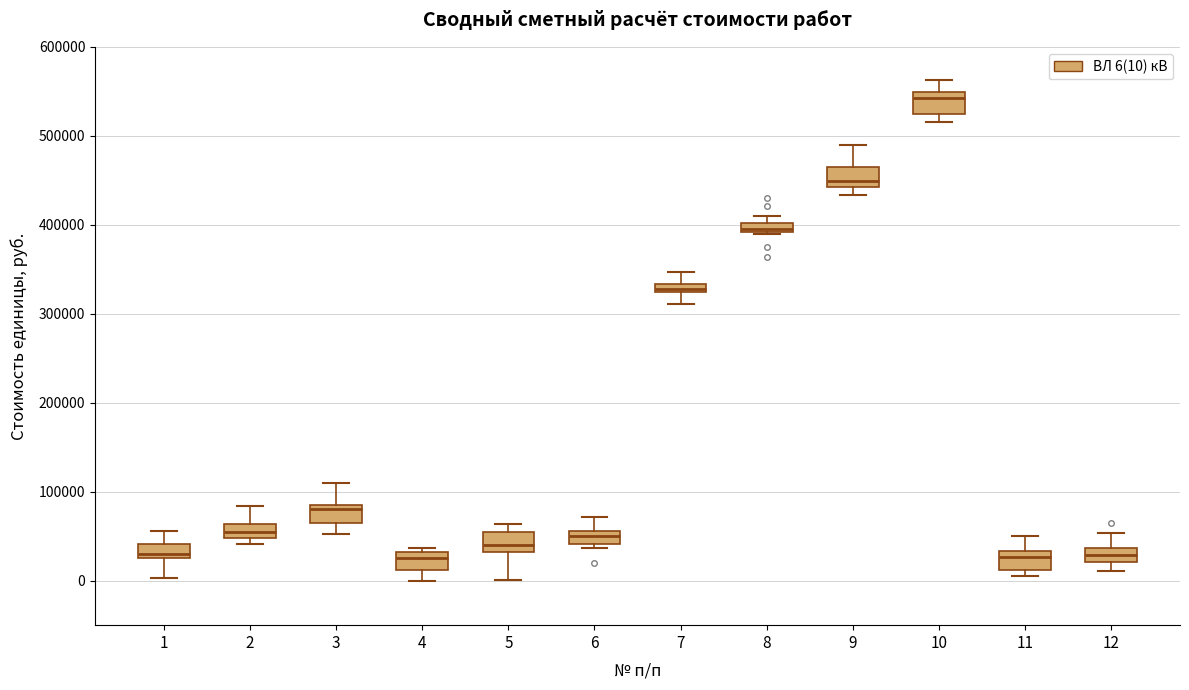

Which box has the highest median line?

10